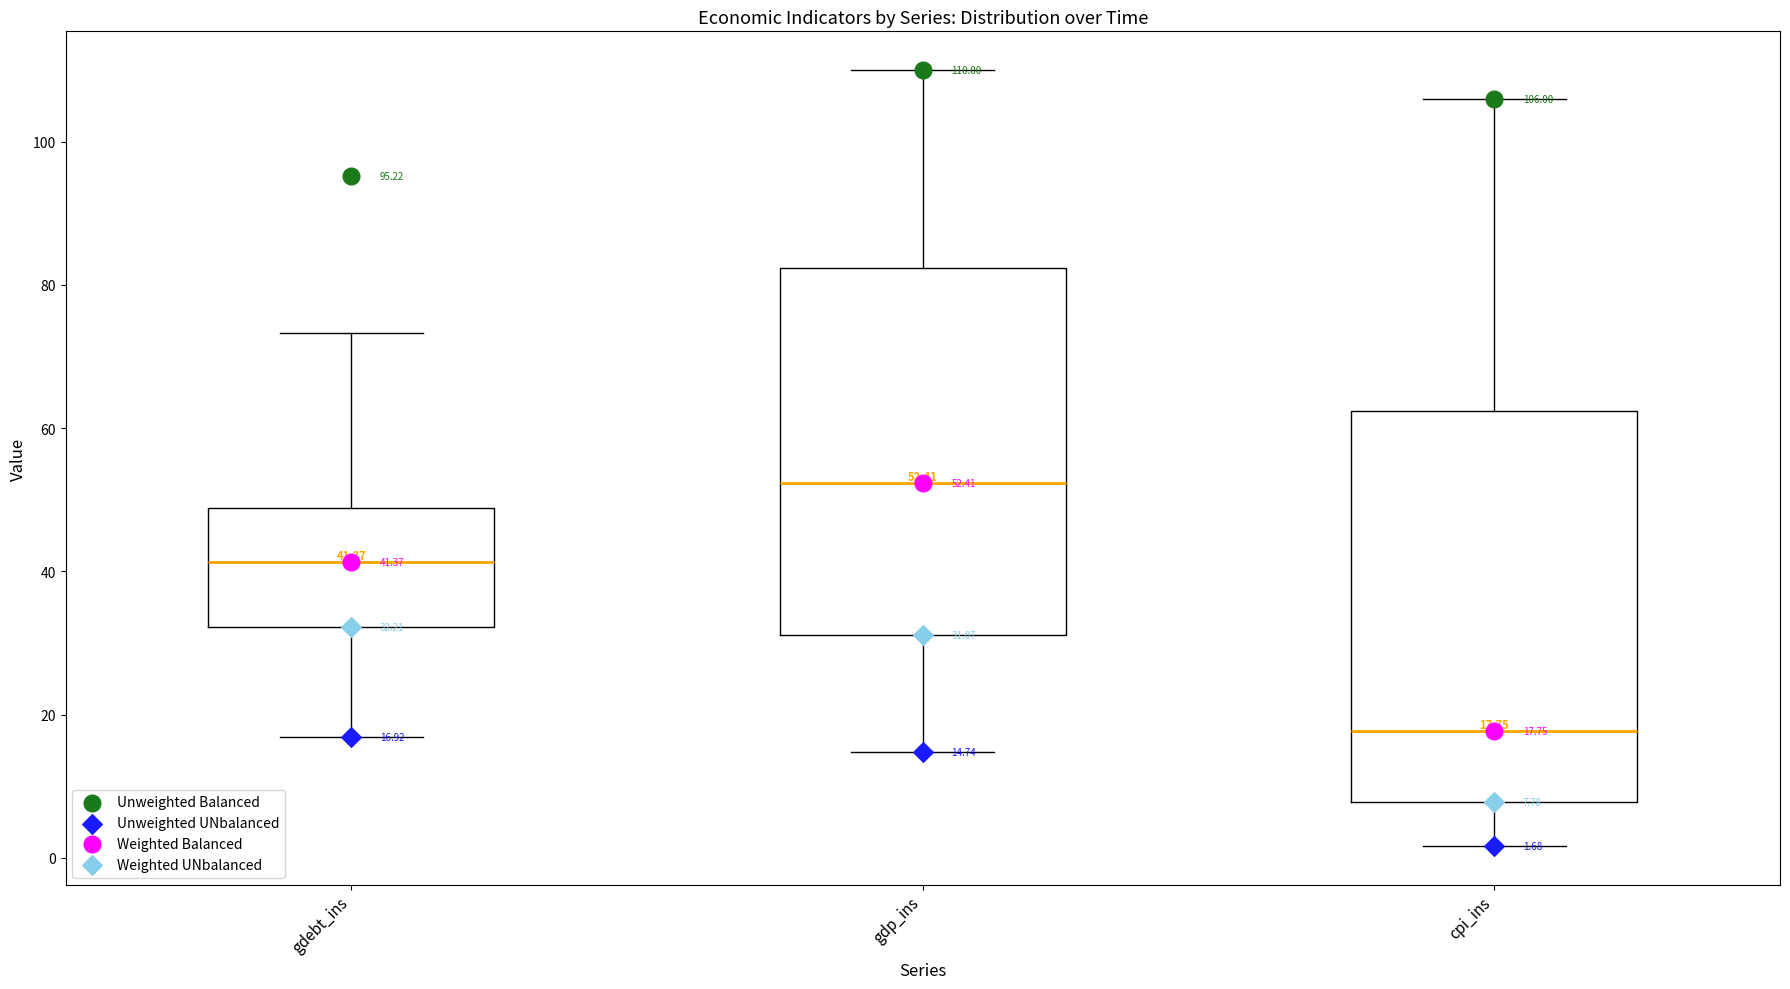

Which box's median line is the lowest?

cpi_ins